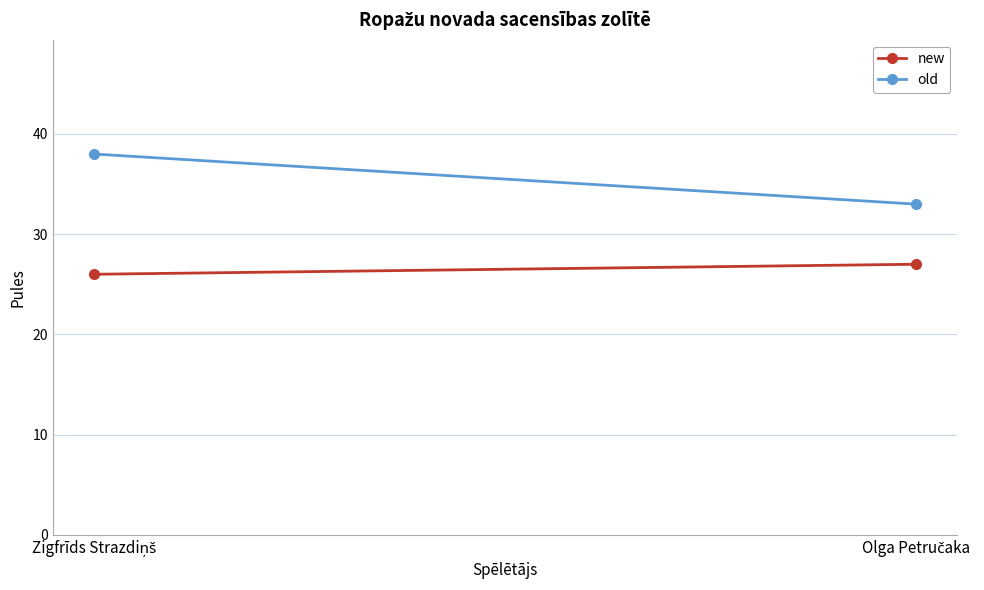

Which has a higher value, Olga Petručaka or Zigfrīds Strazdiņš?

Olga Petručaka